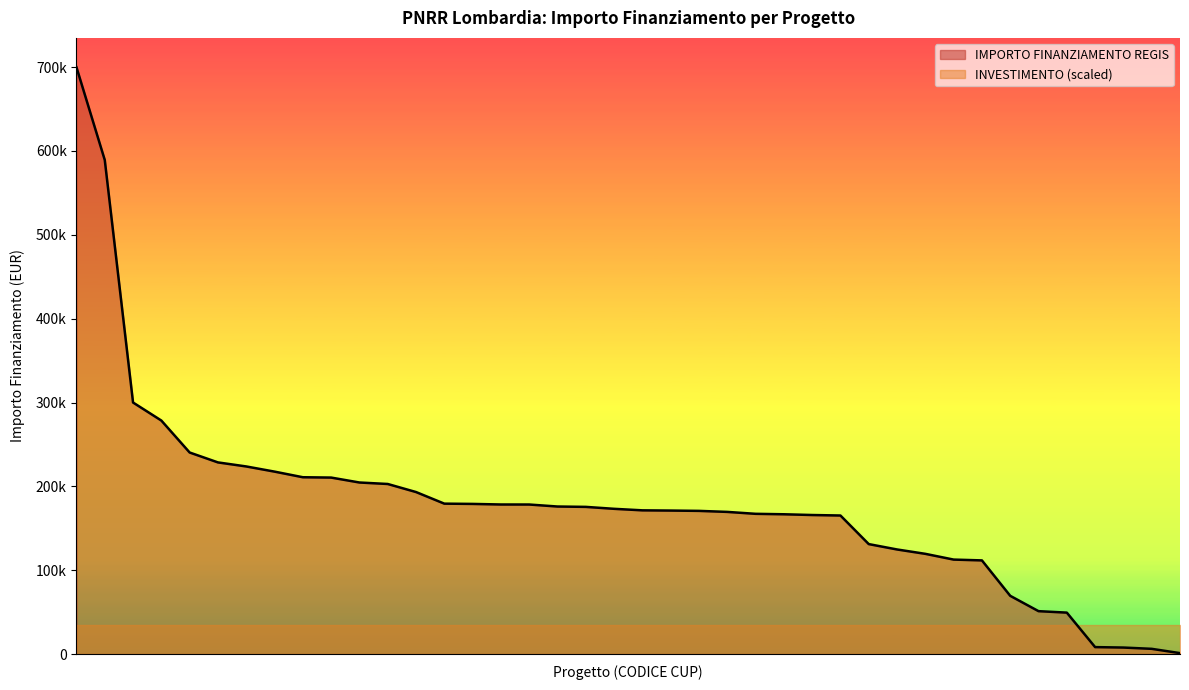

Does the chart display data point markers on the line(s)?

No